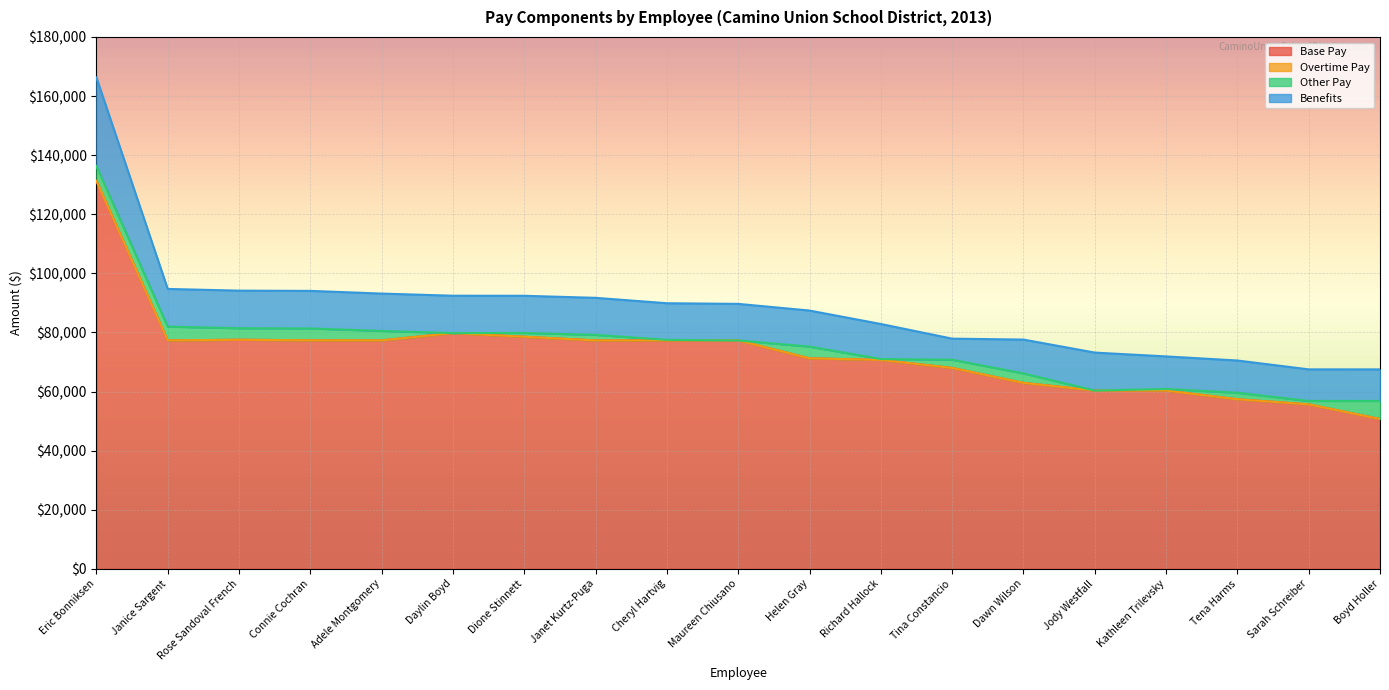

At which category is the sum across all series the highest?

Eric Bonniksen